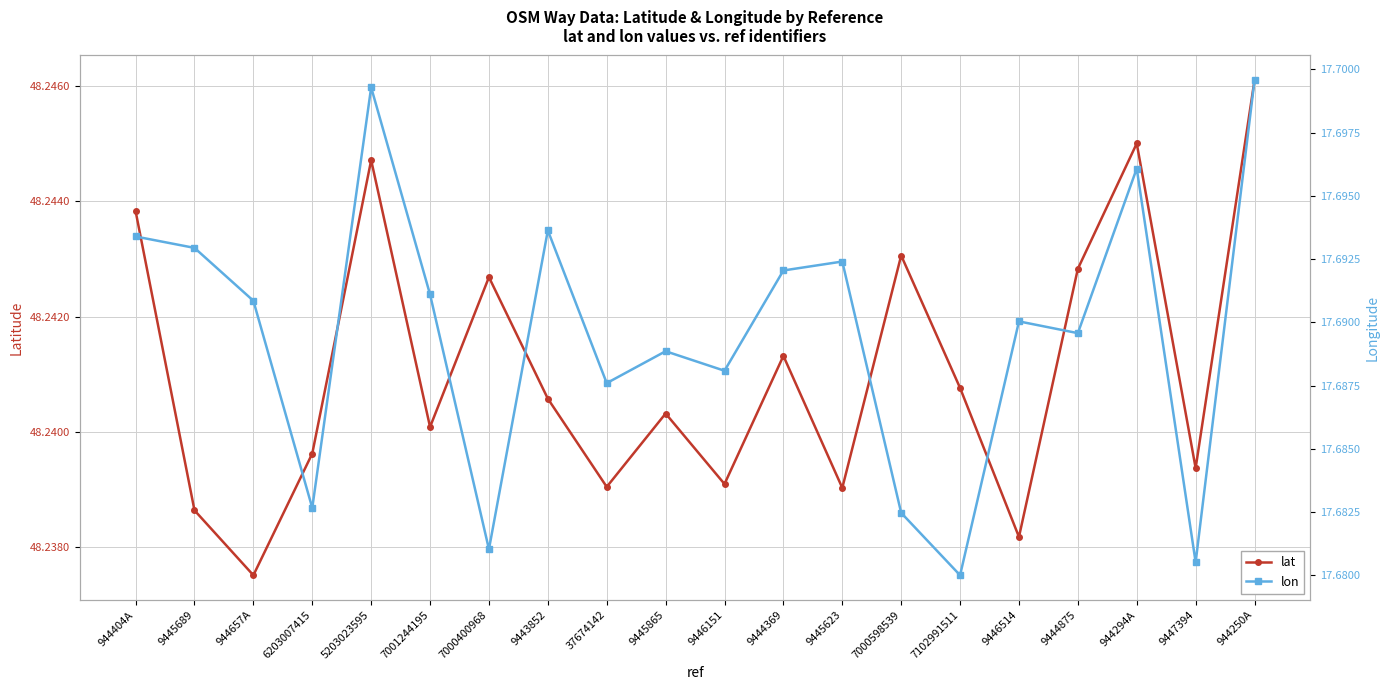

What position from the right is 9445865?

11